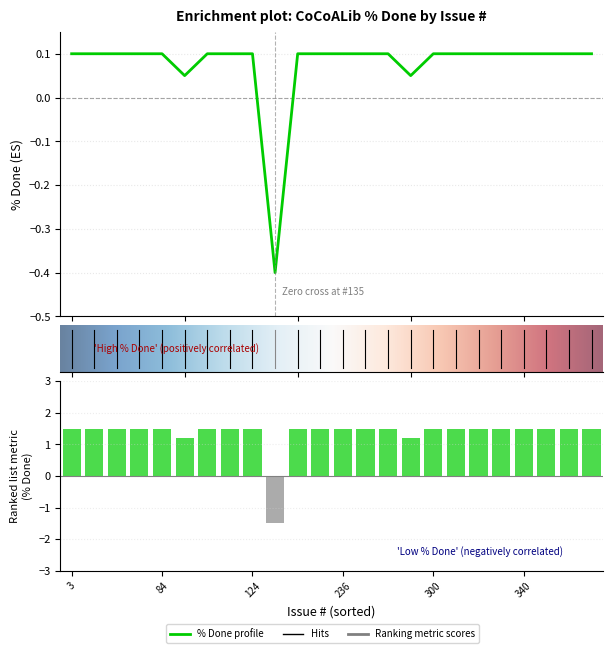

What is the sum of all values?

1.8